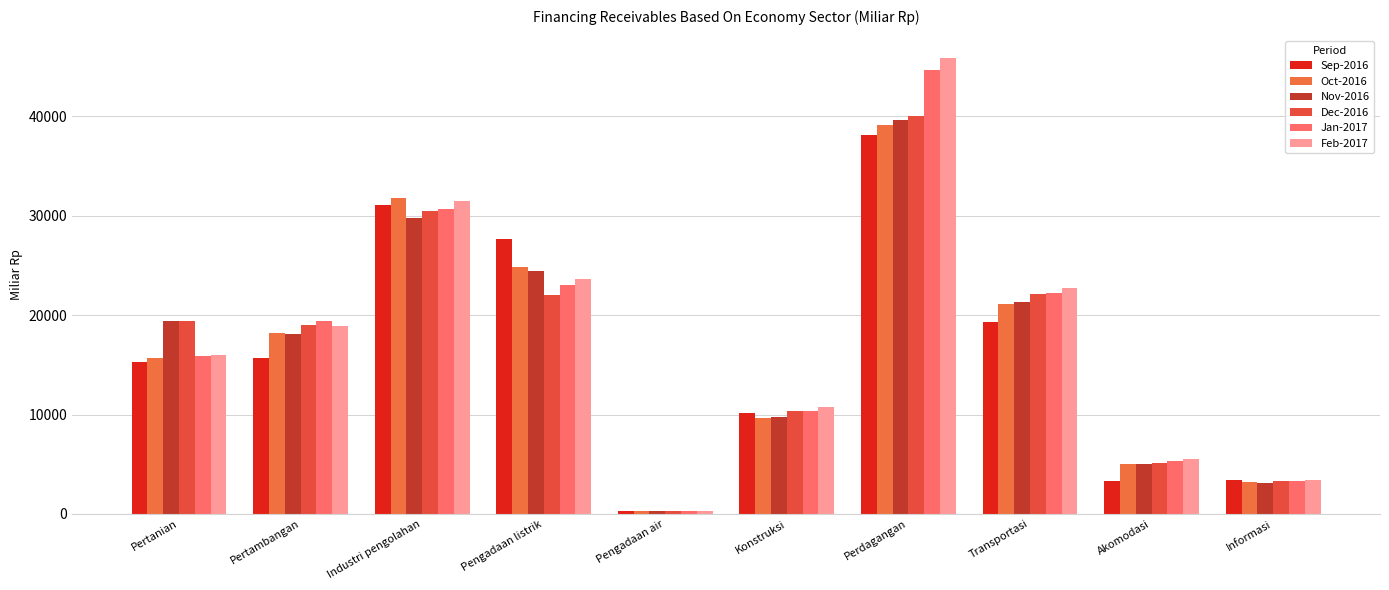

What is the spread (max minus min) of values at Informasi?

268.6